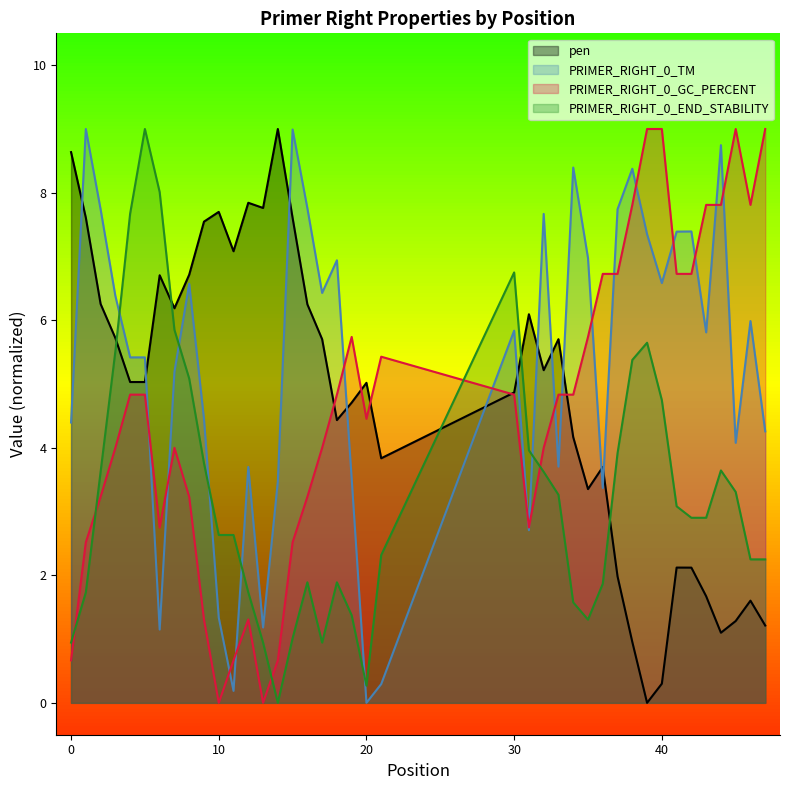

What is the total value across all series at 44?

21.3